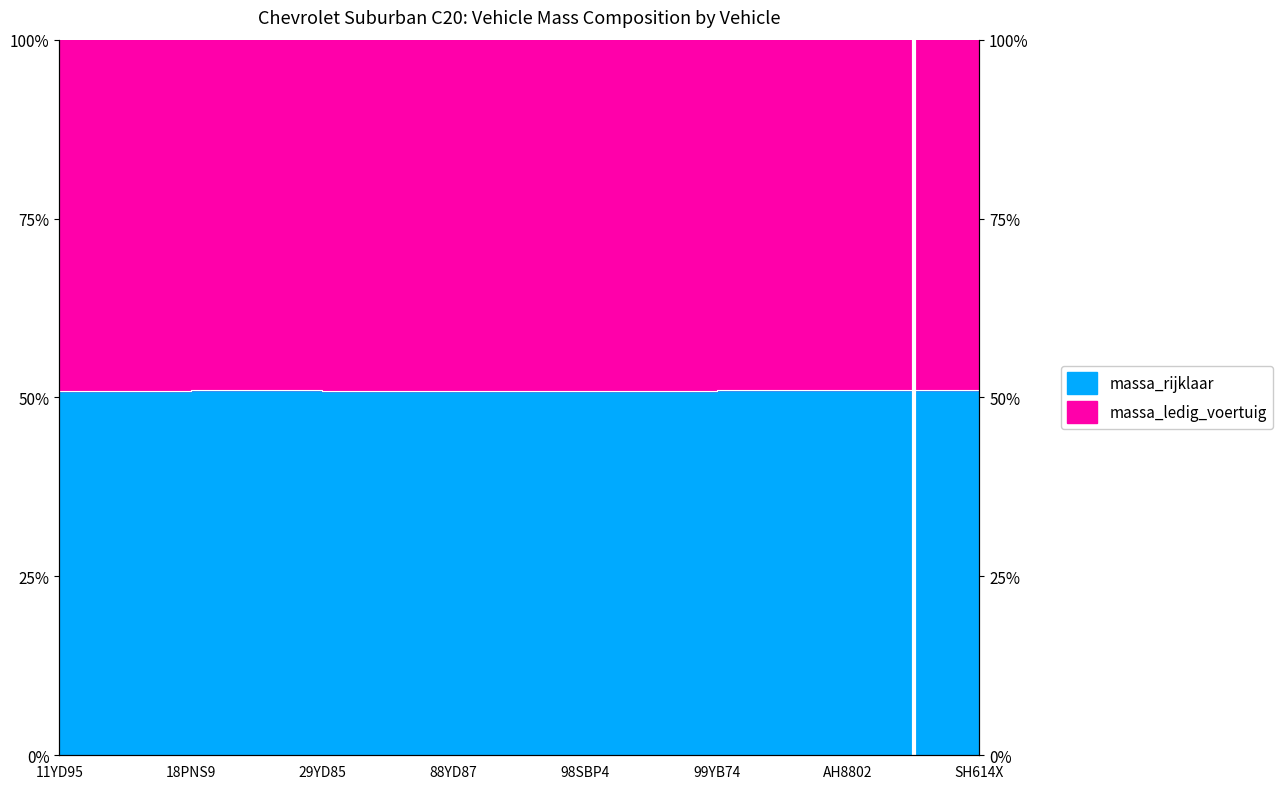

List the labels in order of value, largest first.

AH8802, SH614X, 99YB74, 18PNS9, 29YD85, 98SBP4, 88YD87, 11YD95